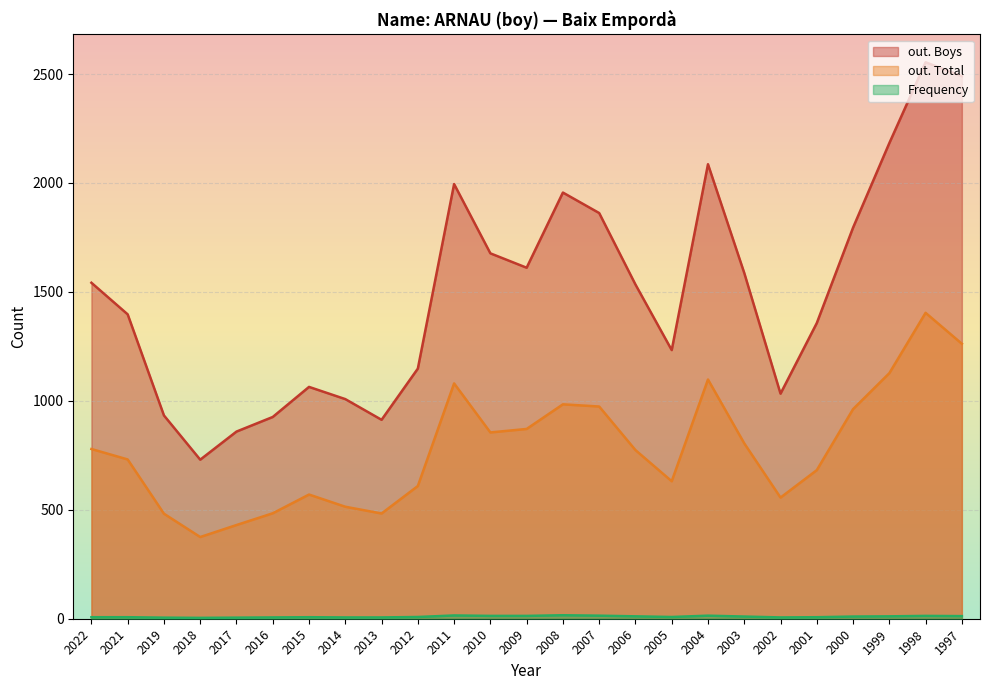

How many values in the Frequency series exceed 8?

12